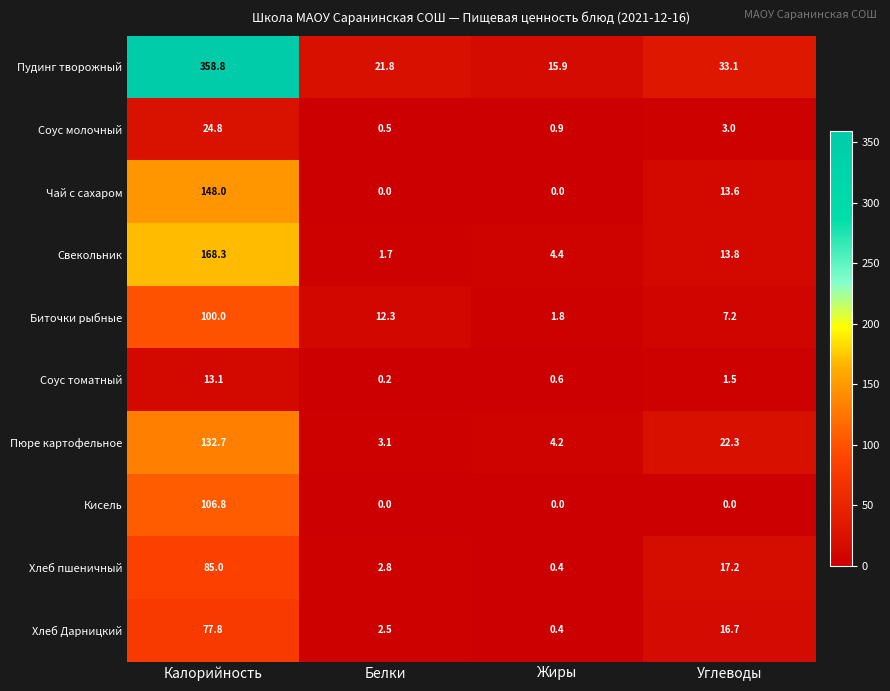

What is the difference between the maximum and minimum values in the Хлеб пшеничный series?

84.6